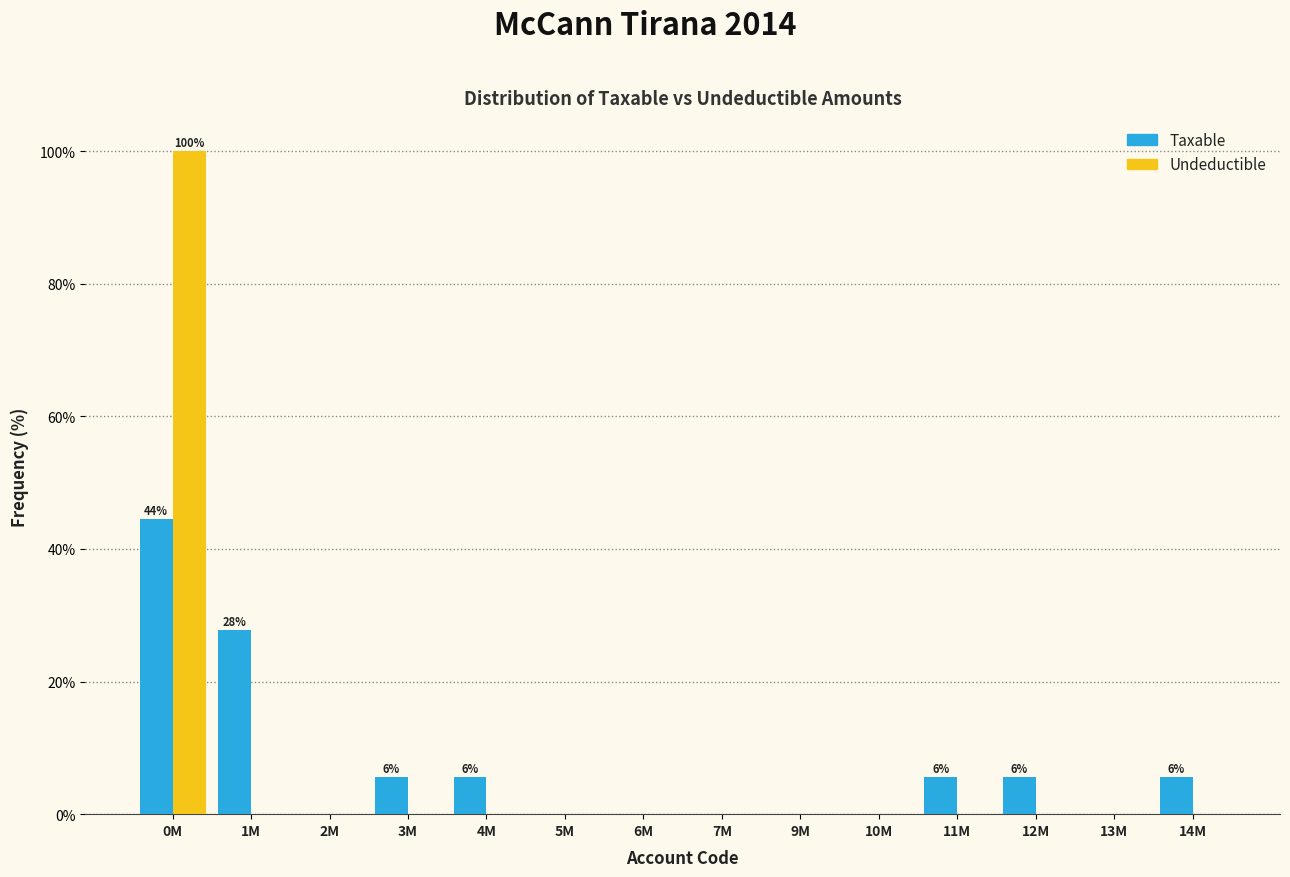

Reading left to right, list all the values displayed in this chart.

Taxable: 0M=44.4	1M=27.8	2M=0.0	3M=5.6	4M=5.6	5M=0.0	6M=0.0	7M=0.0	9M=0.0	10M=0.0	11M=5.6	12M=5.6	13M=0.0	14M=5.6
Undeductible: 0M=100.0	1M=0.0	2M=0.0	3M=0.0	4M=0.0	5M=0.0	6M=0.0	7M=0.0	9M=0.0	10M=0.0	11M=0.0	12M=0.0	13M=0.0	14M=0.0